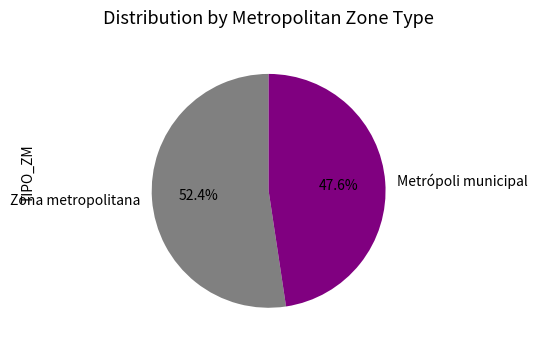

How many slices are in this pie chart?

2